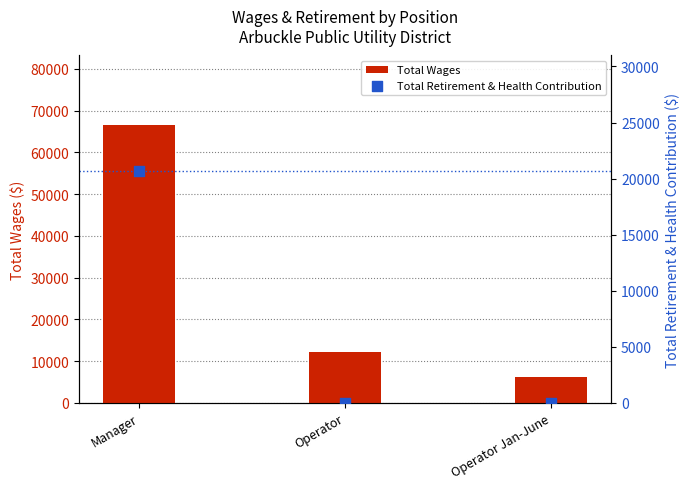

Which series has the largest total across all categories?

Total Wages